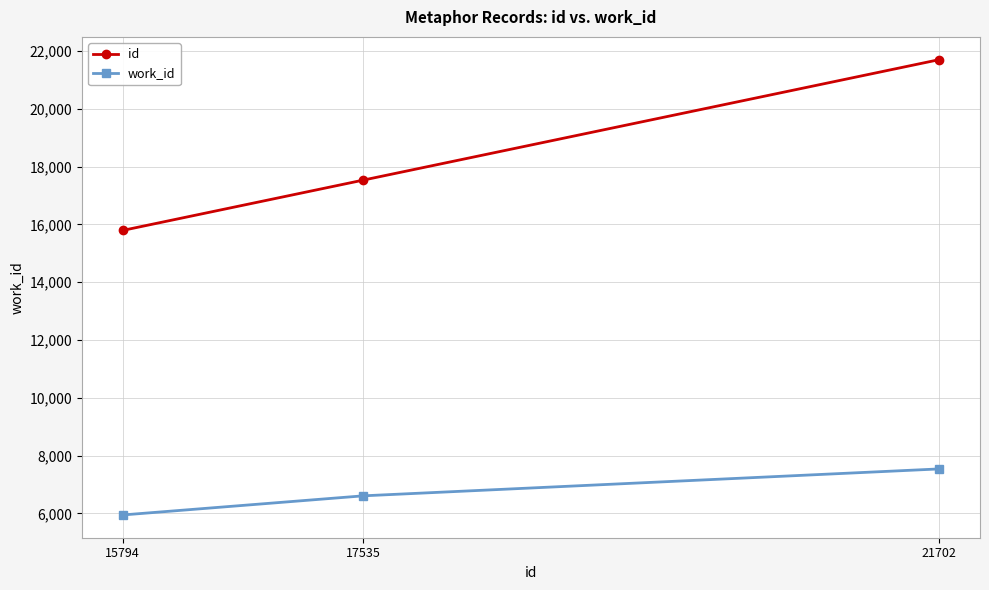

Count the number of categories in the chart.

3